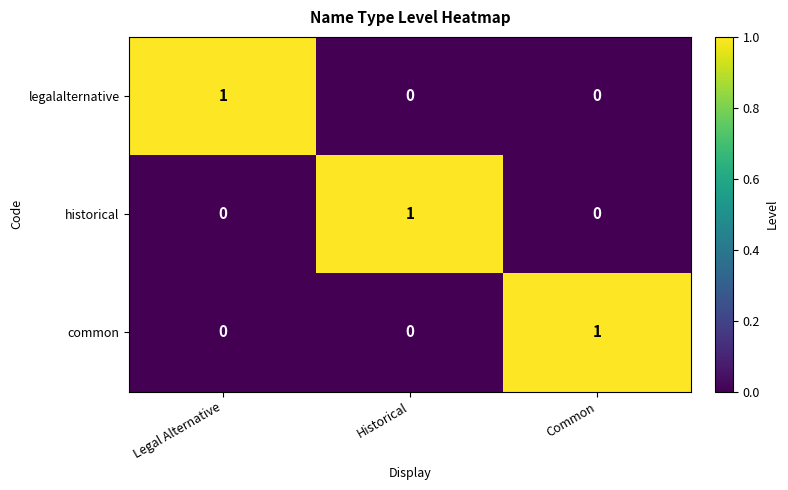

What is the maximum value shown in the chart?

1